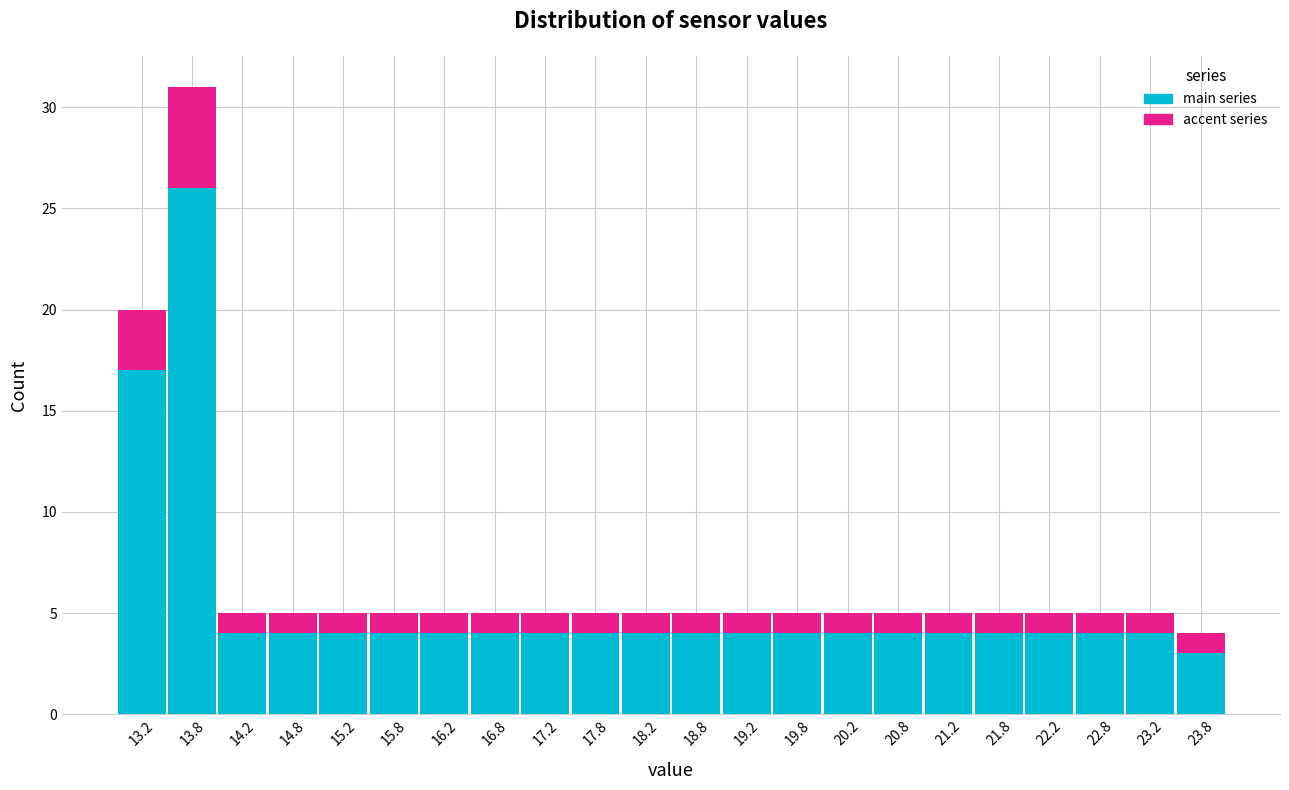

Reading left to right, list every stacked bar in this chart as the range it spans on the x-axis followed by its total height. The values are not printed on the chart, so give them approximately, as read against the axis.

13.0 to 13.5: 20
13.5 to 14.0: 31
14.0 to 14.5: 5
14.5 to 15.0: 5
15.0 to 15.5: 5
15.5 to 16.0: 5
16.0 to 16.5: 5
16.5 to 17.0: 5
17.0 to 17.5: 5
17.5 to 18.0: 5
18.0 to 18.5: 5
18.5 to 19.0: 5
19.0 to 19.5: 5
19.5 to 20.0: 5
20.0 to 20.5: 5
20.5 to 21.0: 5
21.0 to 21.5: 5
21.5 to 22.0: 5
22.0 to 22.5: 5
22.5 to 23.0: 5
23.0 to 23.5: 5
23.5 to 24.0: 4